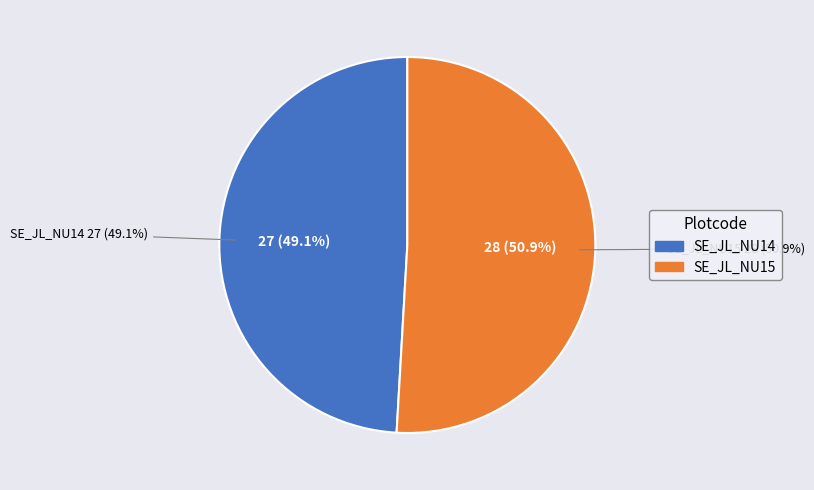

How many slices are in this pie chart?

2